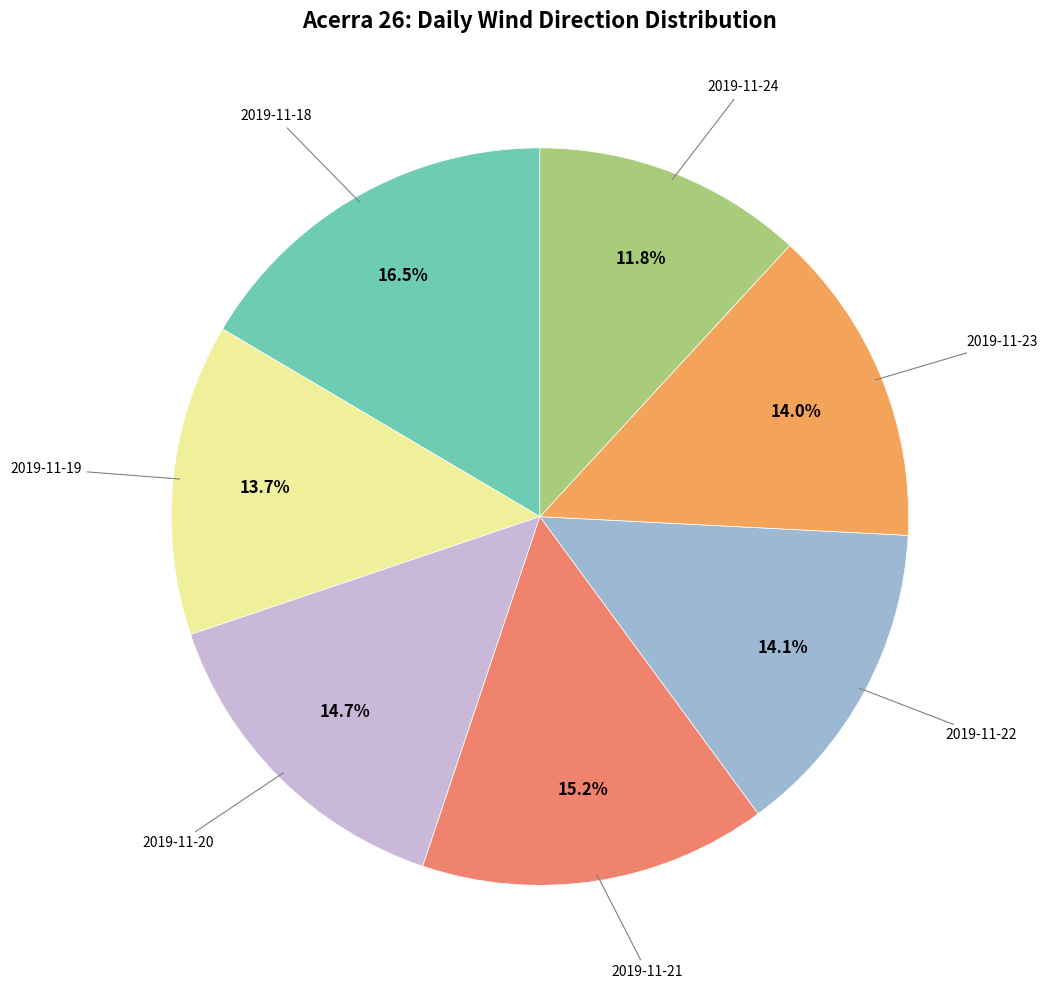

Which slice is the smallest?

2019-11-24